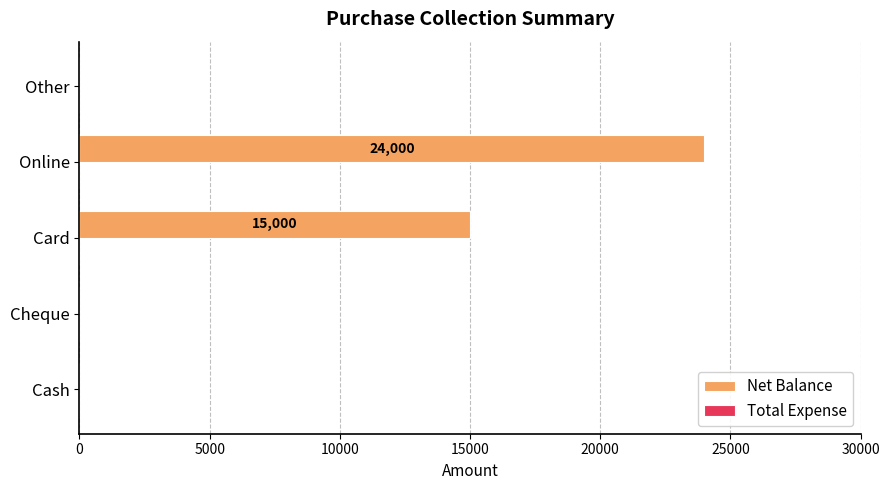

How many categories are shown in the chart?

5